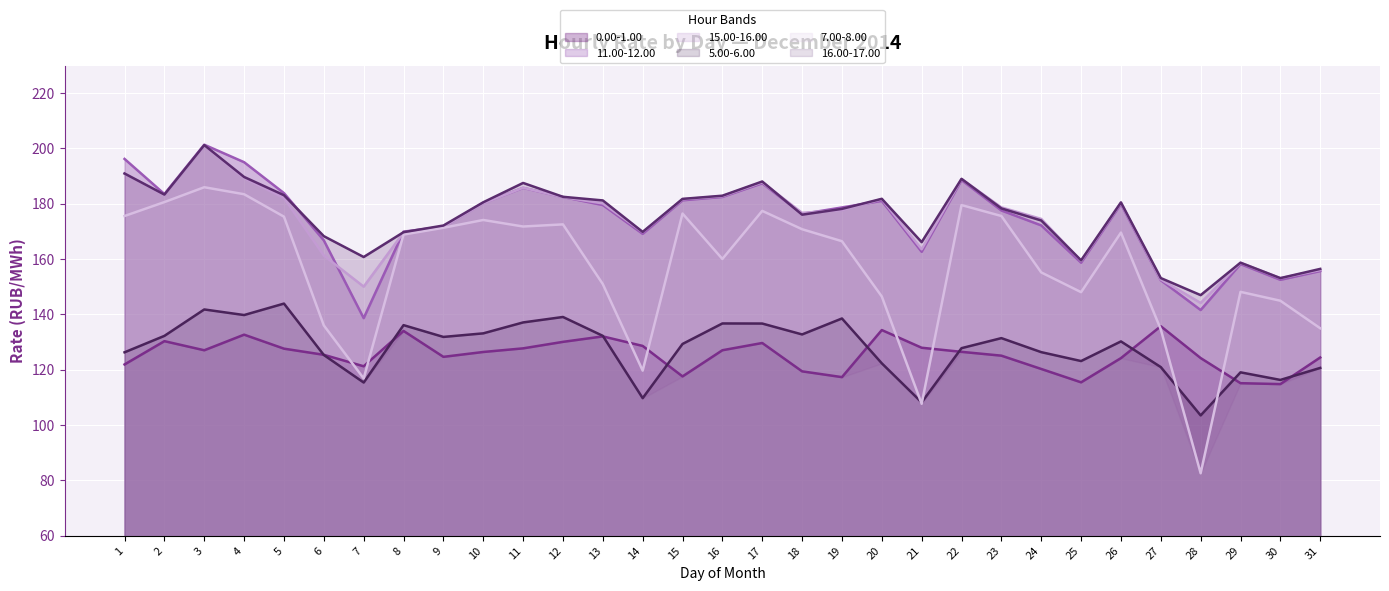

Between which two adjacent categories do 5.00-6.00 and 7.00-8.00 first intersect?

20 and 21